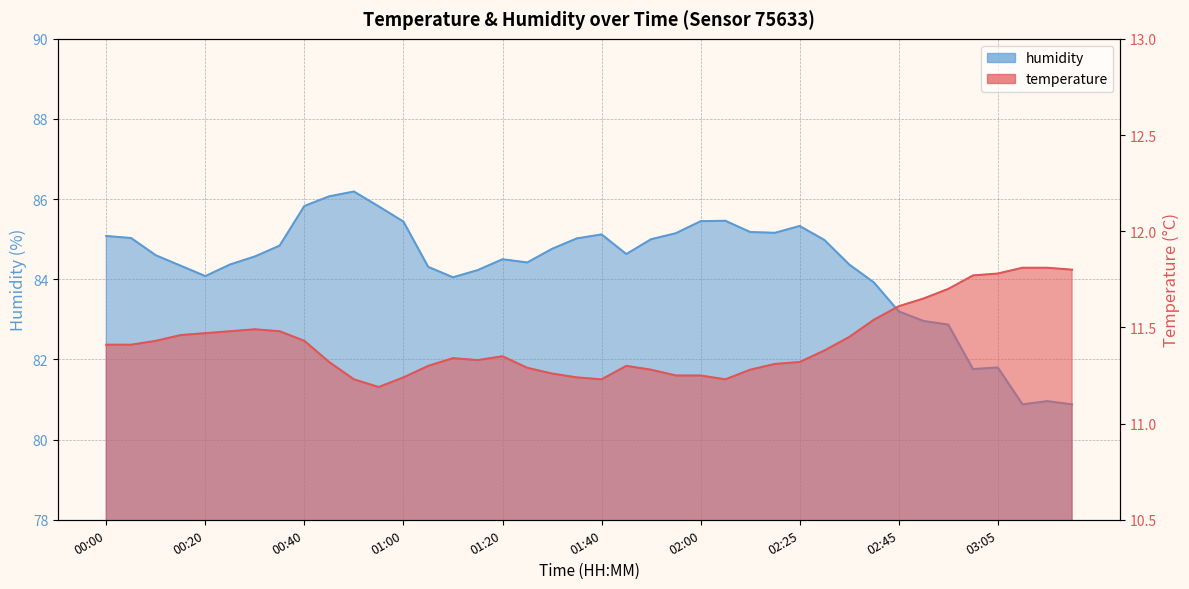

True or false: temperature and humidity cross at least once.

False